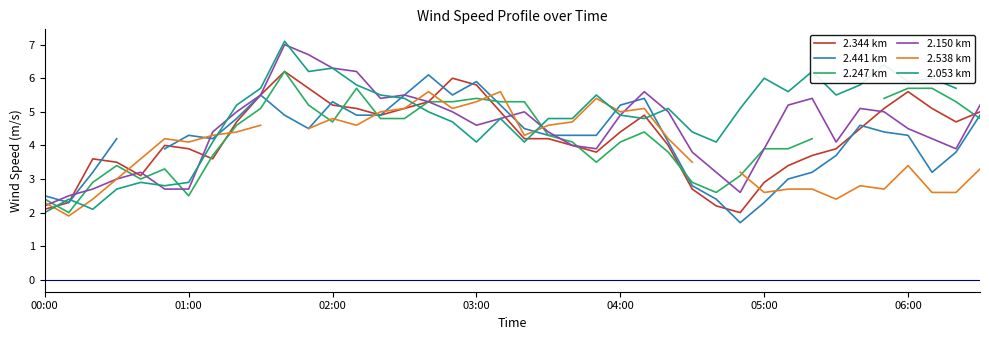

What is the value of the 2.538 km point at the 21st from the left?

4.3